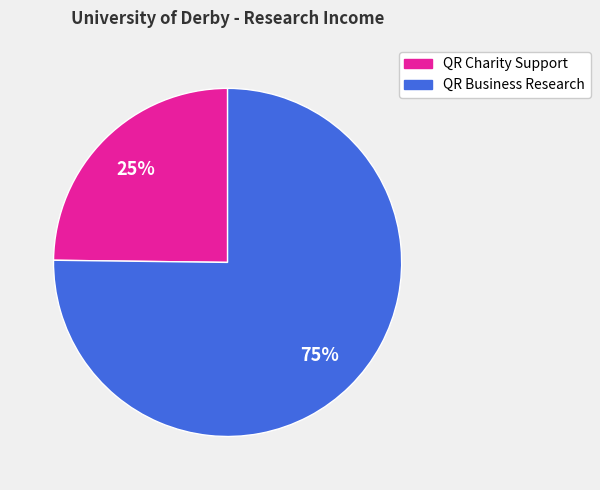

True or false: QR Business Research accounts for 75% of the total.

True